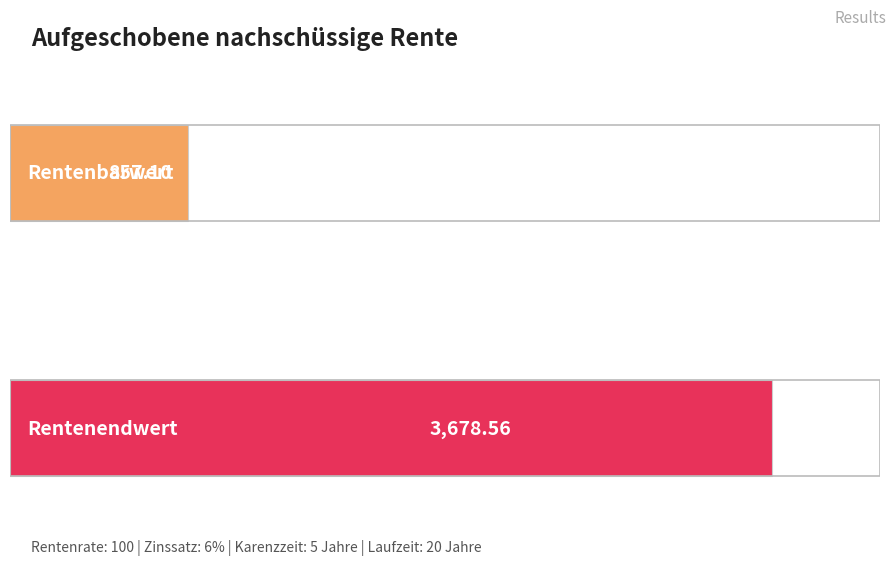

Reading left to right, what are all the values shown in this chart?

Rentenbarwert=857.1	Rentenendwert=3678.6